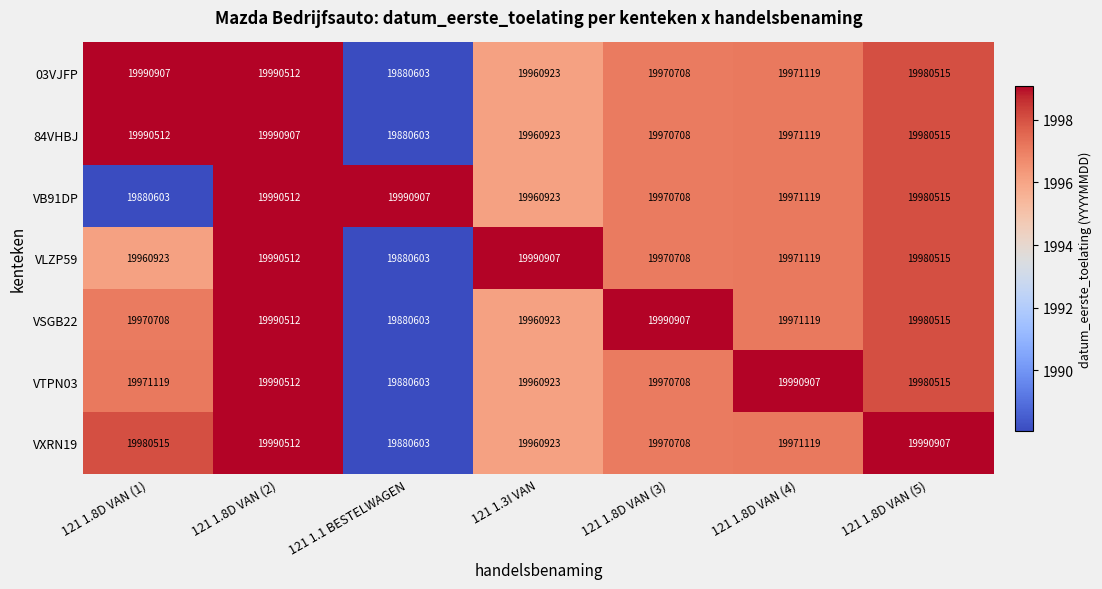

What is the sum of all VXRN19 values?

139745287